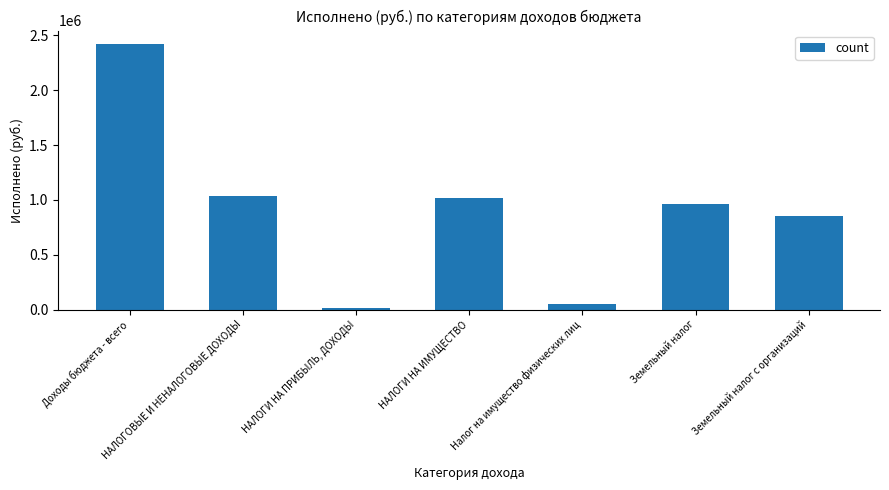

What is the difference between the values at Налог на имущество физических лиц and НАЛОГИ НА ПРИБЫЛЬ, ДОХОДЫ?

37938.6